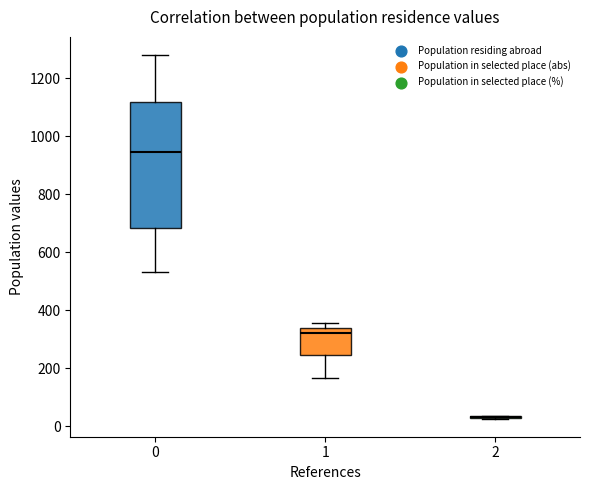

Where is the upper edge of the box at x = 0 on the y-axis? The values are not printed on the chart, so give them approximately, as read against the axis.

1120